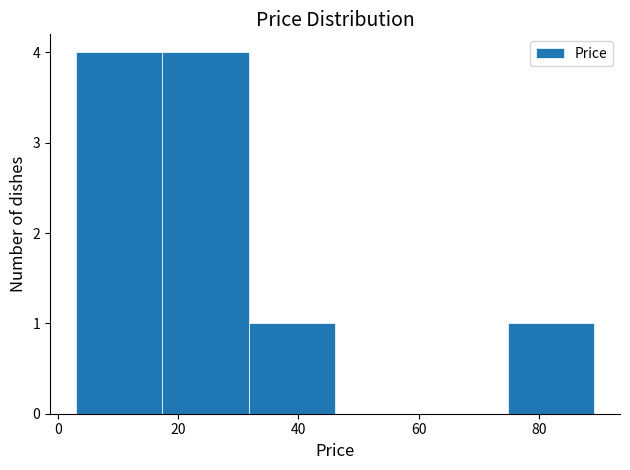

Reading left to right, transcribe this chart: for each bar, give the range it covers on the x-axis and its height. Neither the bar edges nor the heights are printed on the chart, so give them approximately, as read against the axes.

4 to 18: 4
18 to 32: 4
32 to 46: 1
46 to 60: 0
60 to 74: 0
74 to 90: 1